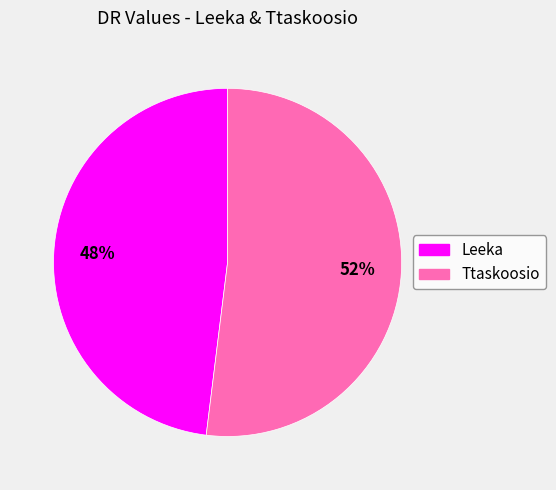

Count the number of slices in the pie.

2